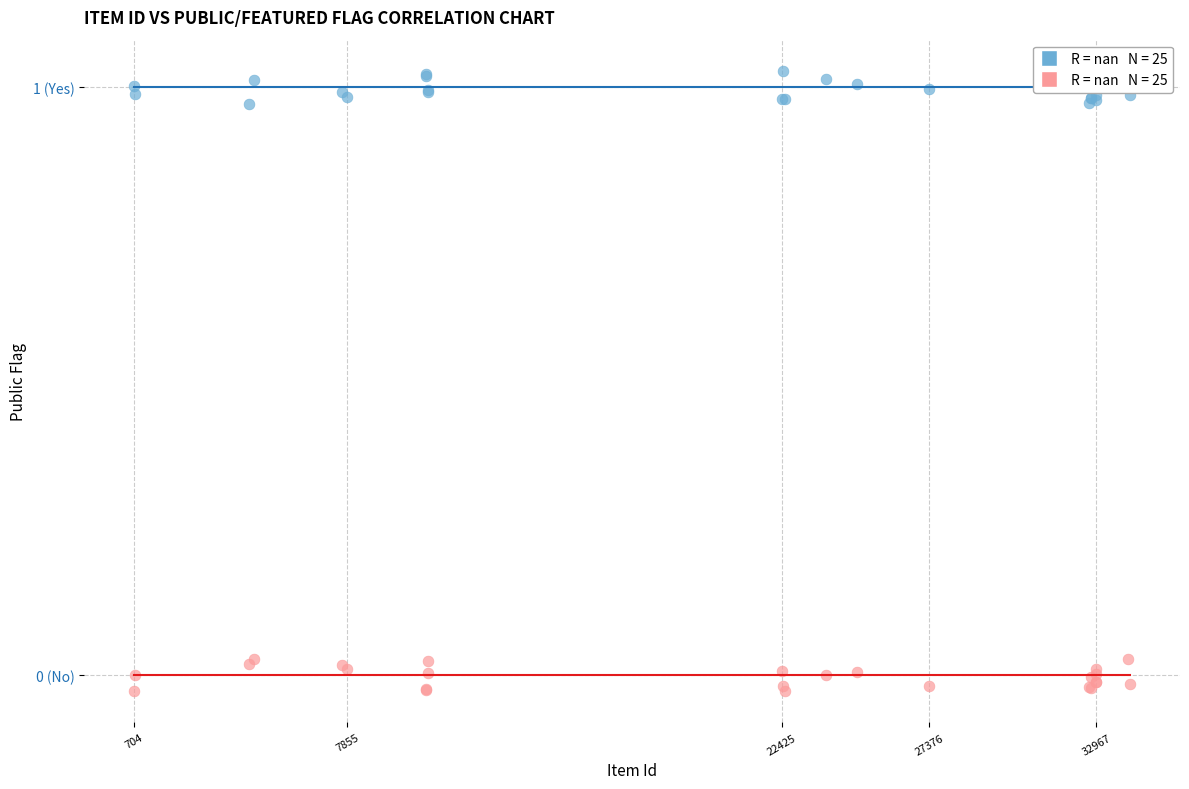

What are all the series names shown in the legend?

public, featured